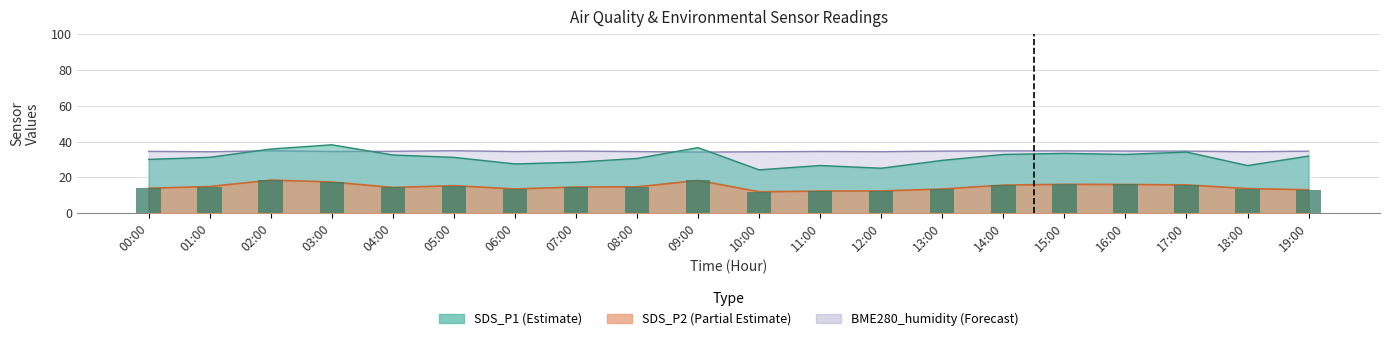

Is it true that the value at 18:00 is 3.5?

False